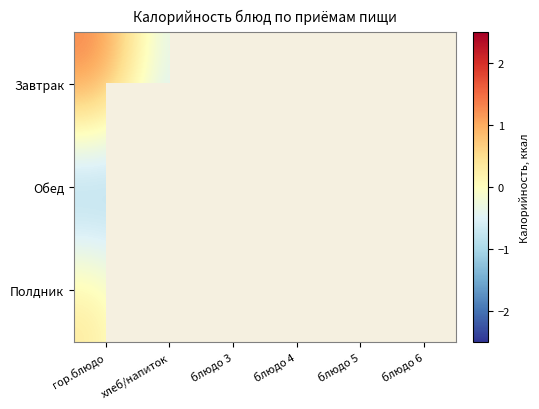

What is the greatest value displayed?

1.6